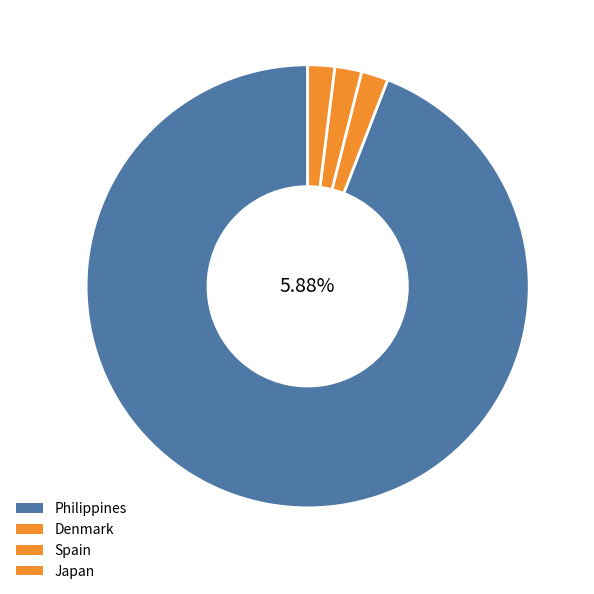

What is the ratio of the value at Philippines to the value at Japan?

48.0